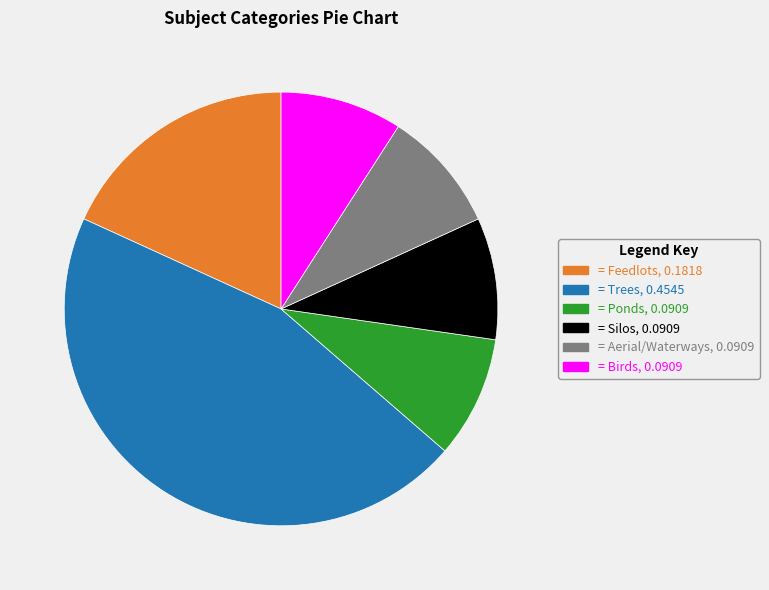

Do = Trees, 0.4545 and = Birds, 0.0909 together represent more than half of the pie?

Yes